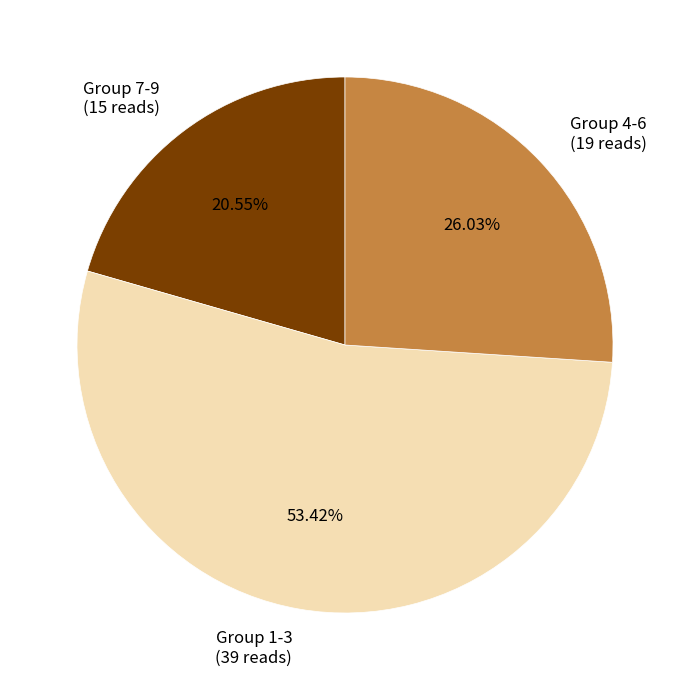

Is the sum of Group 7-9 (15 reads) and Group 1-3 (39 reads) greater than half?

Yes